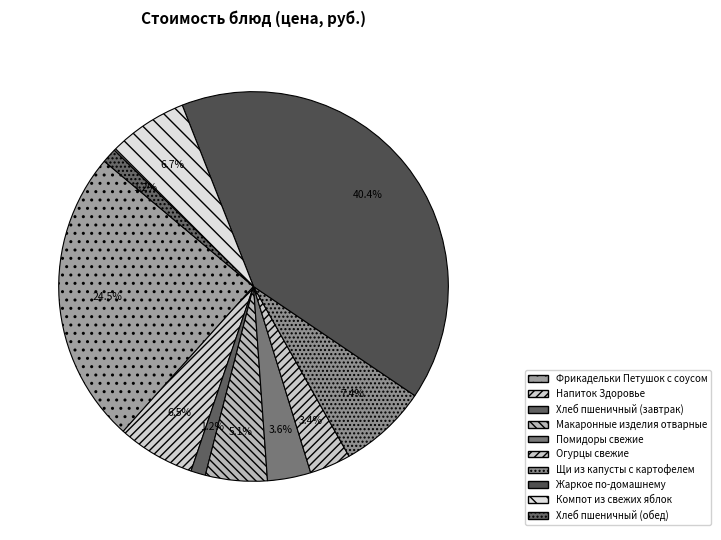

To the nearest percent, what is the difference between the largest and smallest slice percentages?

39%